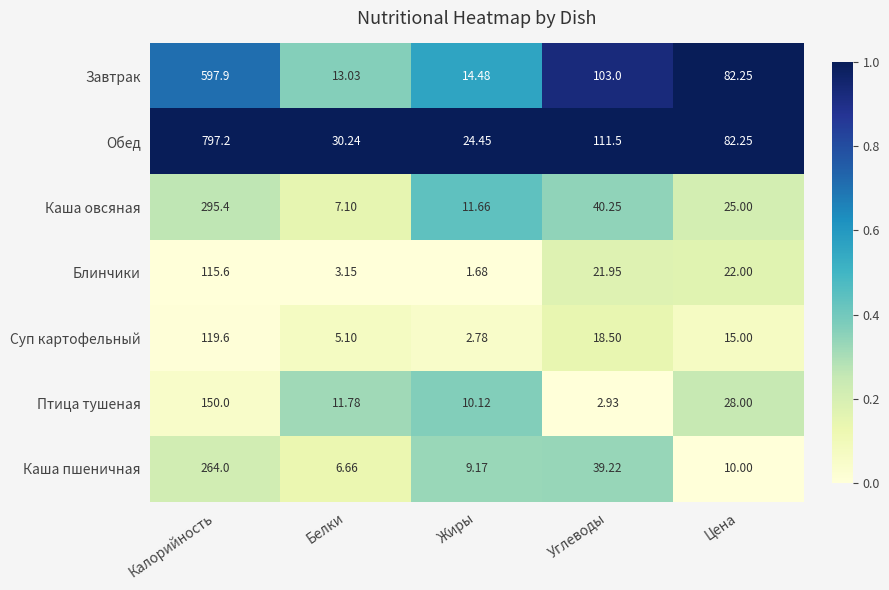

At which label is Суп картофельный closest to 61?

Углеводы